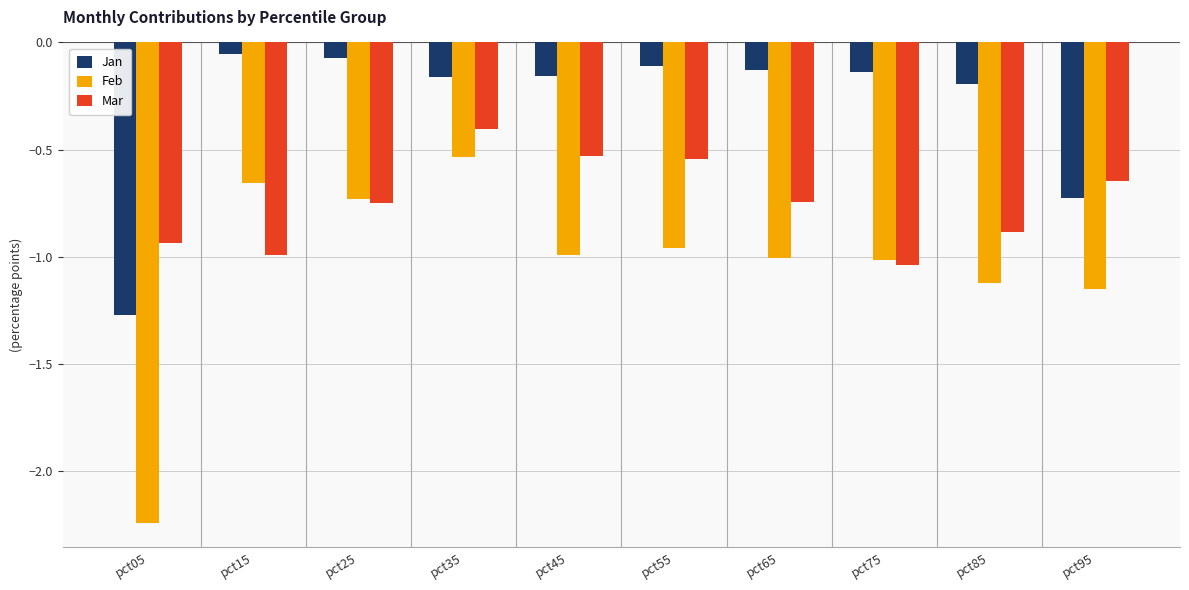

Which category has the highest value in the Feb series?

pct35